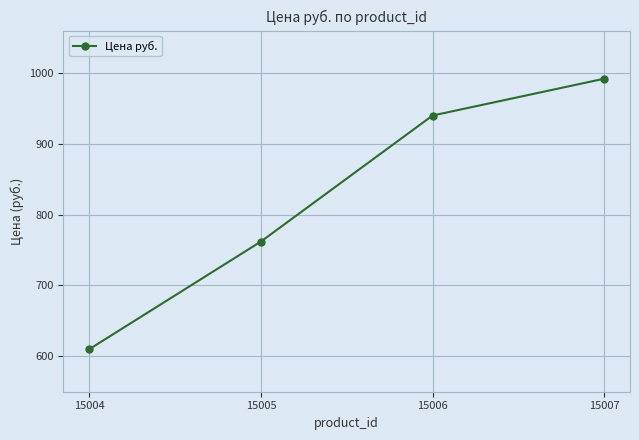

Is it true that the value at 15004 is 610?

True